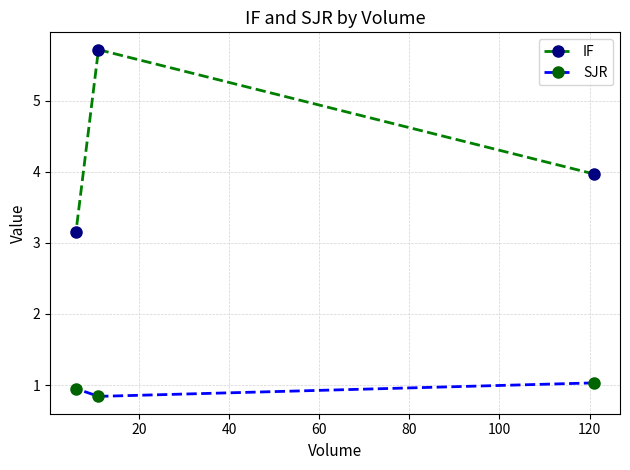

At how many categories does at least one series exceed 3?

3